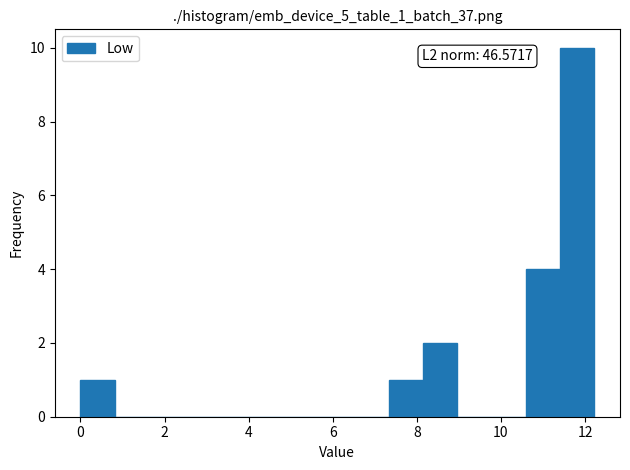

Which range on the x-axis has the tallest bar?

11.4 to 12.2